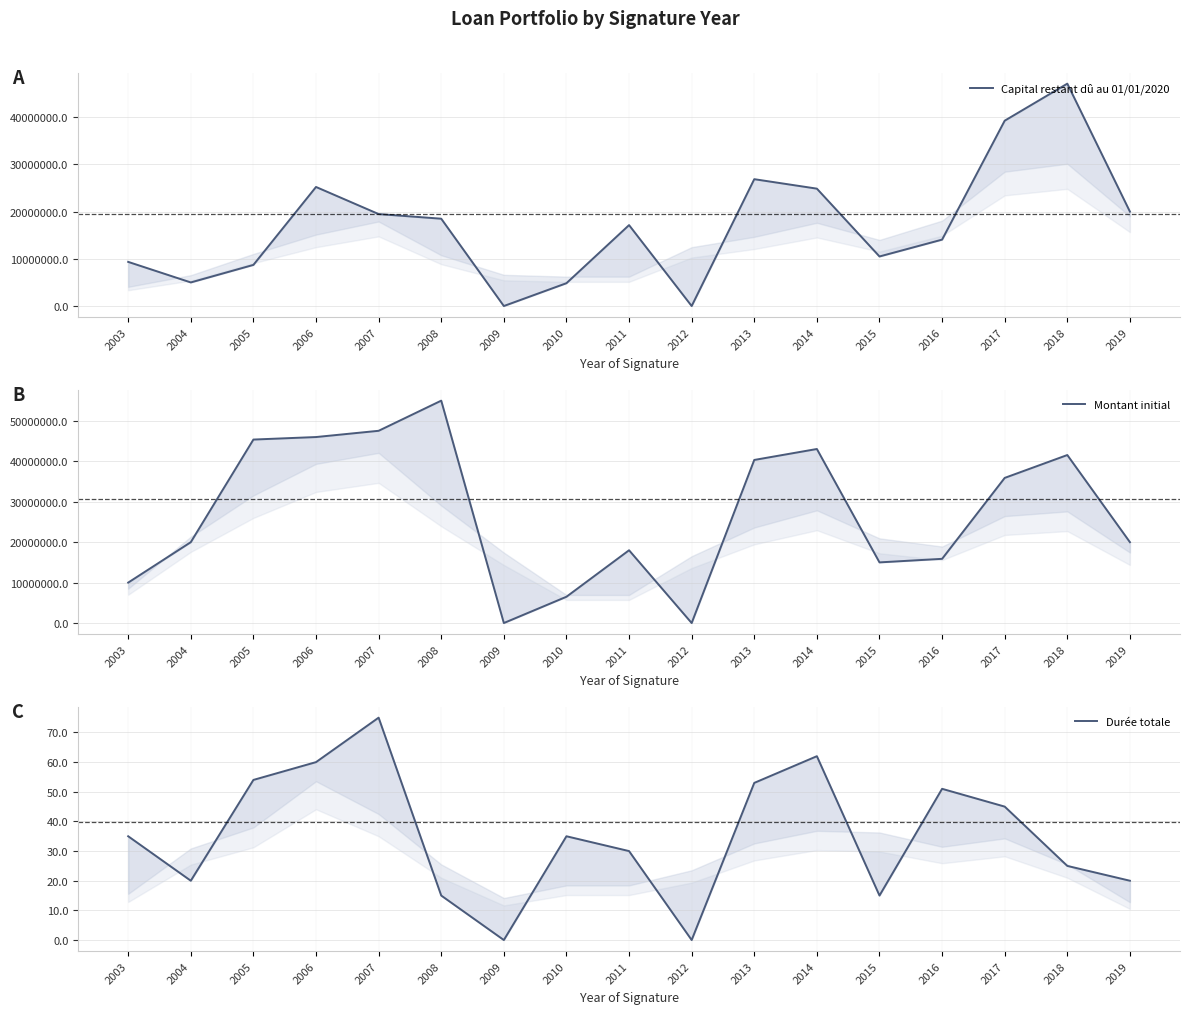

Rank the categories by Montant initial value from highest to lowest.

2008, 2007, 2006, 2005, 2014, 2018, 2013, 2017, 2004, 2019, 2011, 2016, 2015, 2003, 2010, 2009, 2012